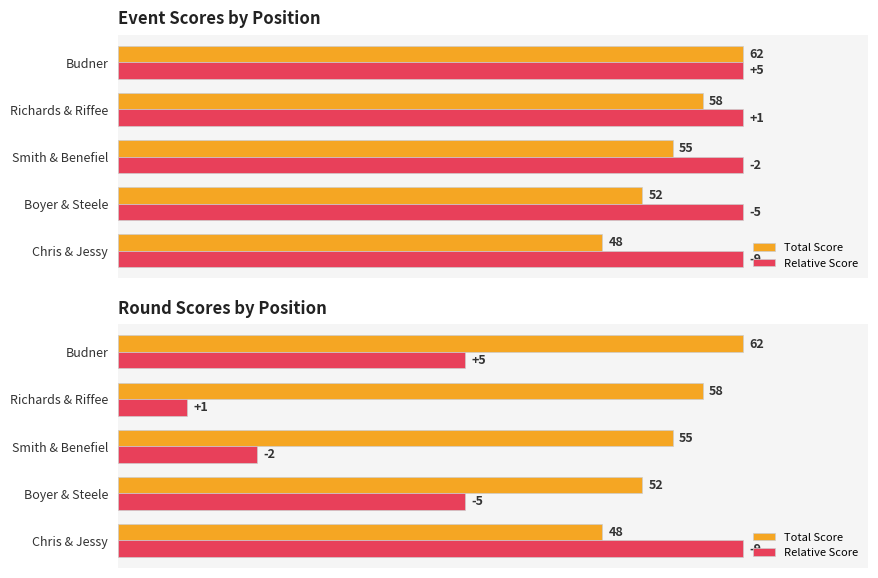

Which series changed the most between Smith & Benefiel and Richards & Riffee?

Relative Score